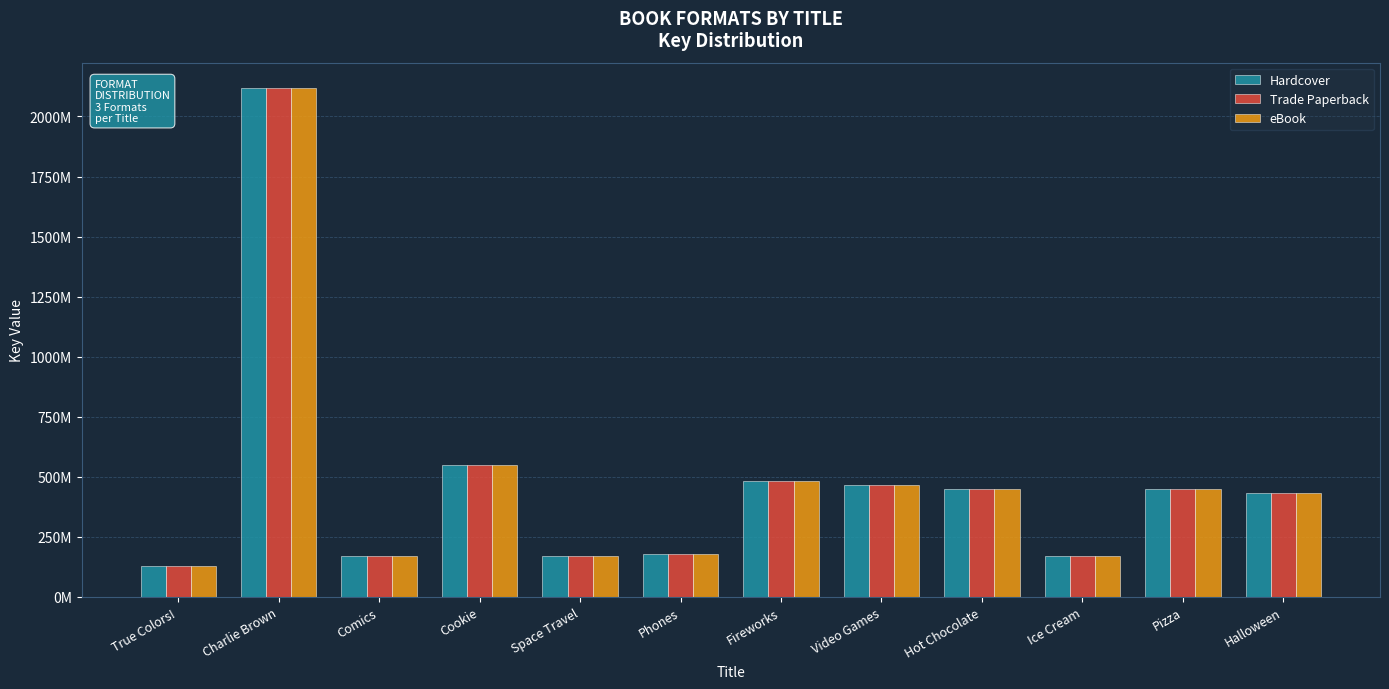

Which series has the largest range (max minus min)?

Hardcover